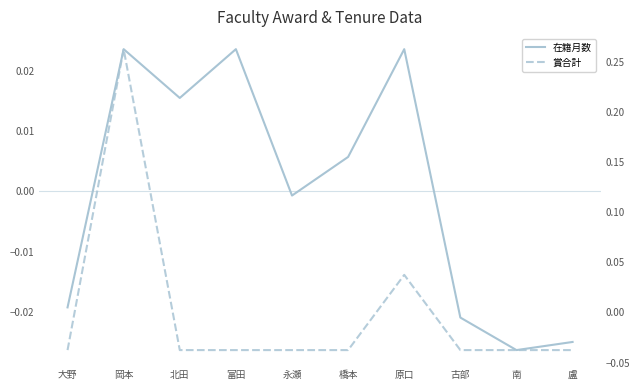

What is the label of the 9th point from the right?

岡本